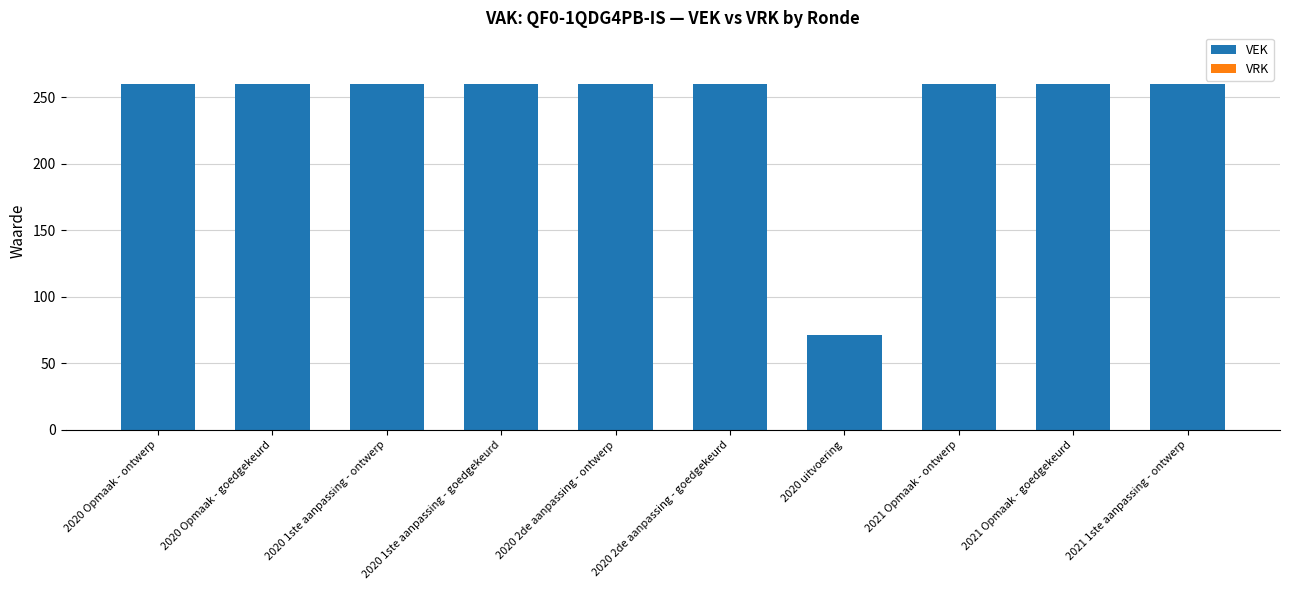

How many bars are there in total?

10